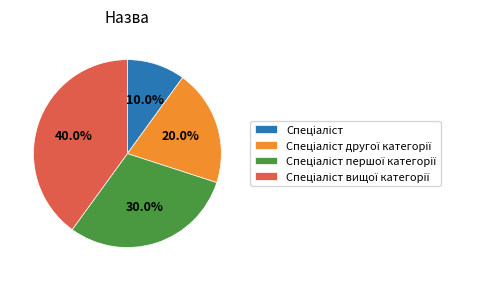

Is there a majority slice in this chart?

No